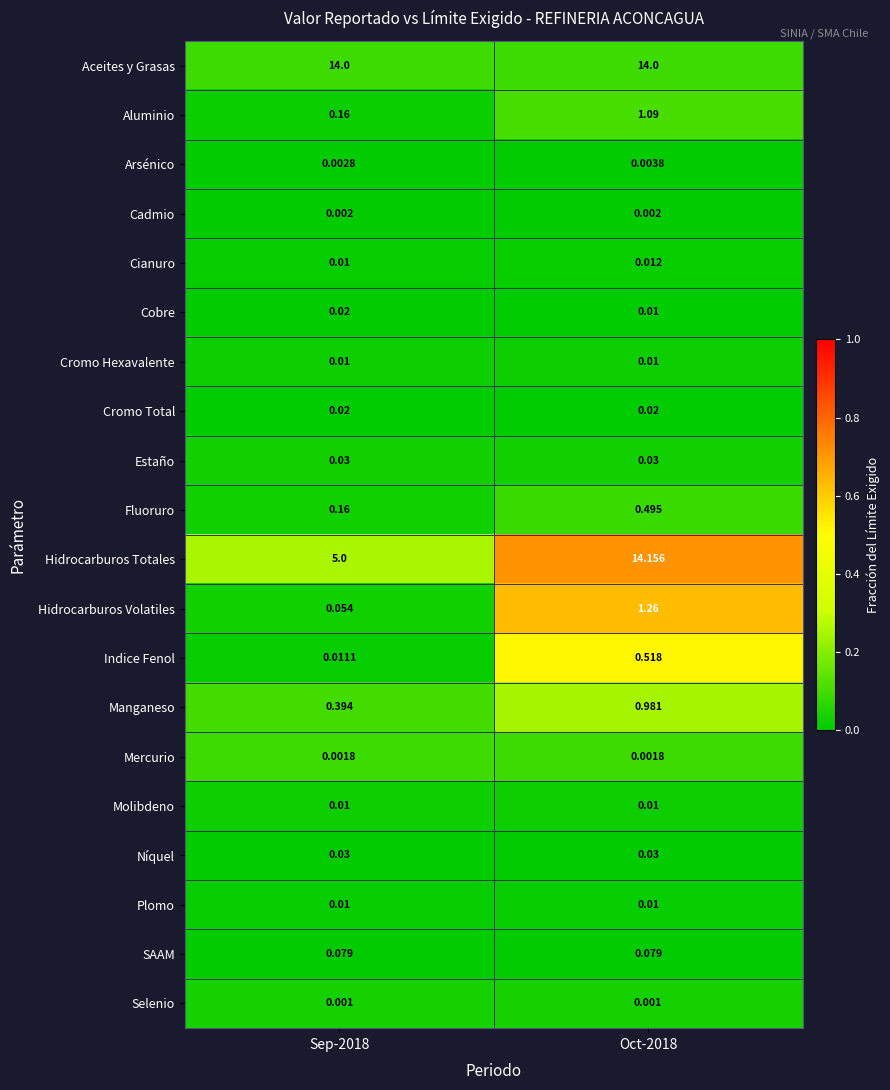

Which series has the largest range (max minus min)?

Hidrocarburos Totales